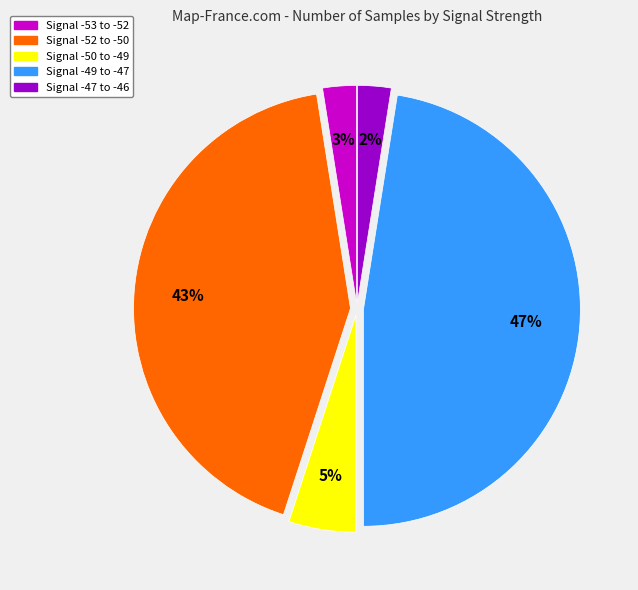

How many slices are in this pie chart?

5